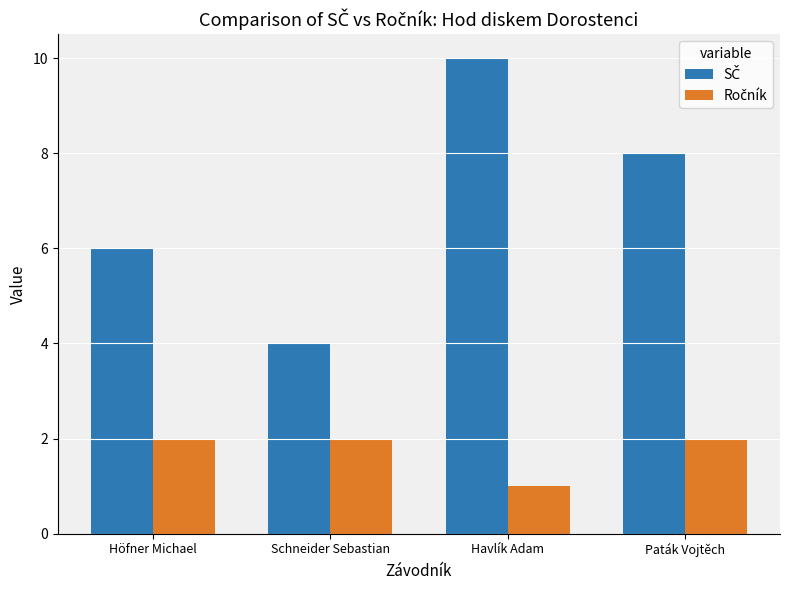

What is the total value across all series at Havlík Adam?

11